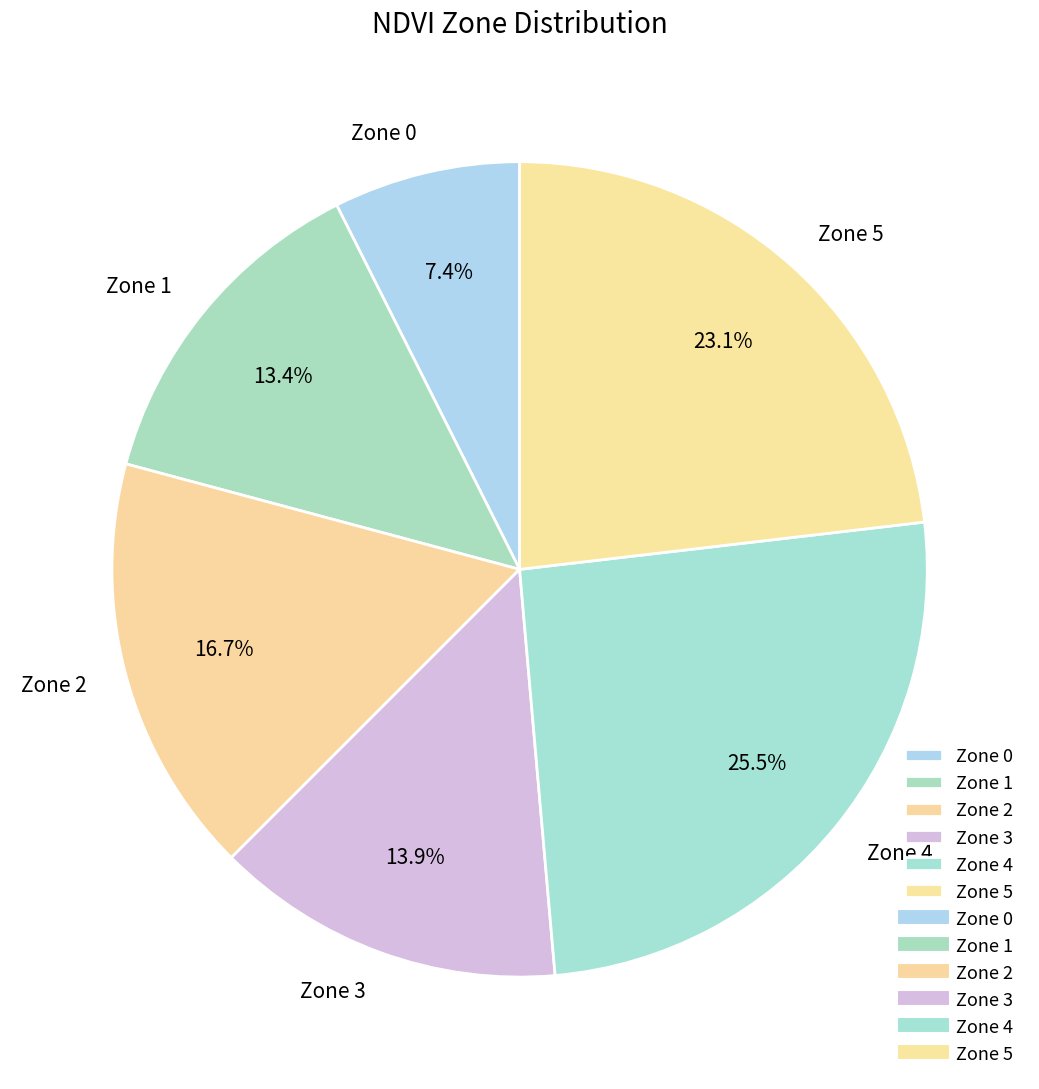

To the nearest percent, what is the difference between the Zone 1 and Zone 2 slice percentages?

3%